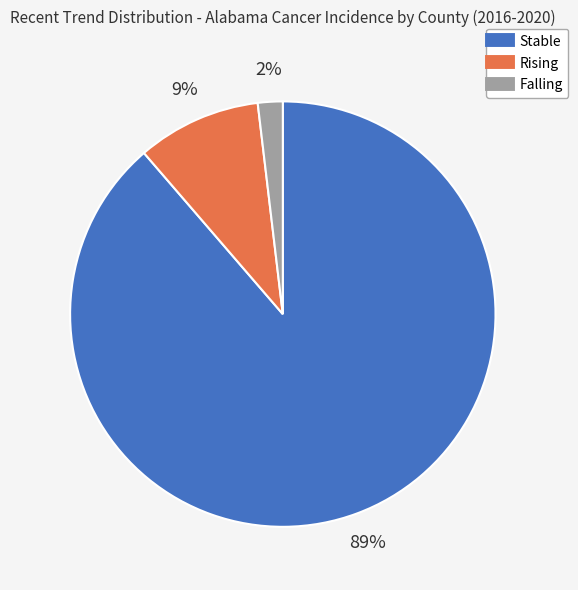

Is there any slice that represents more than half of the pie?

Yes